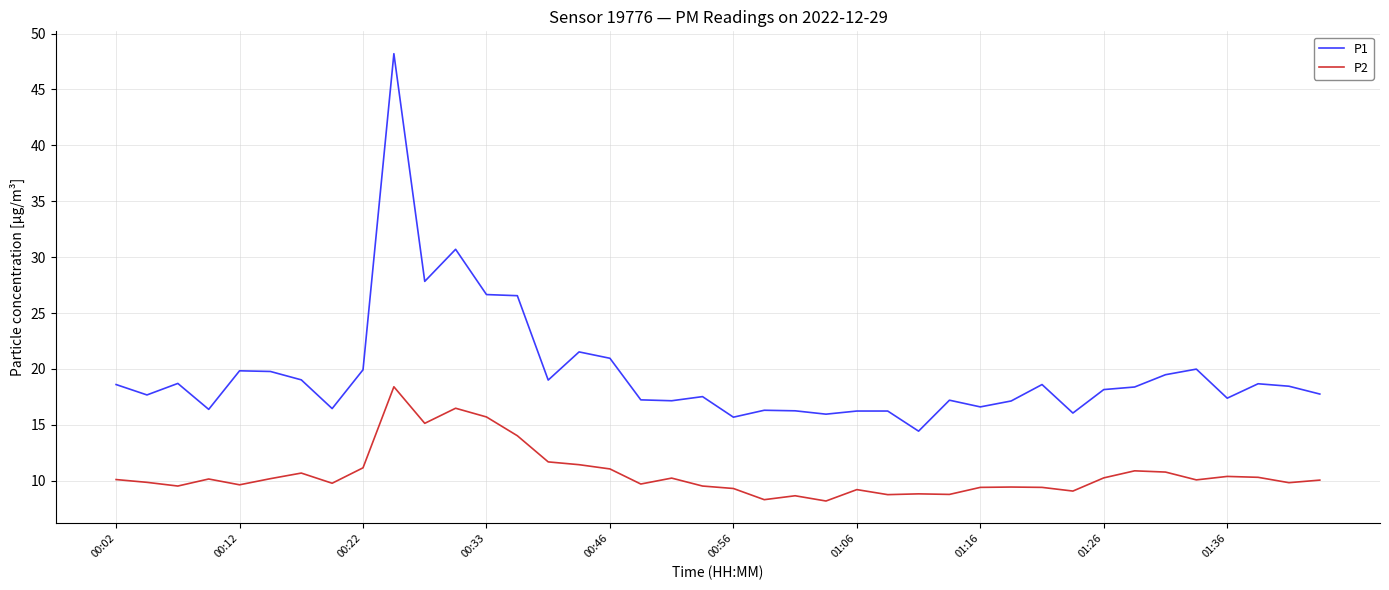

True or false: P1 and P2 intersect in this chart.

False